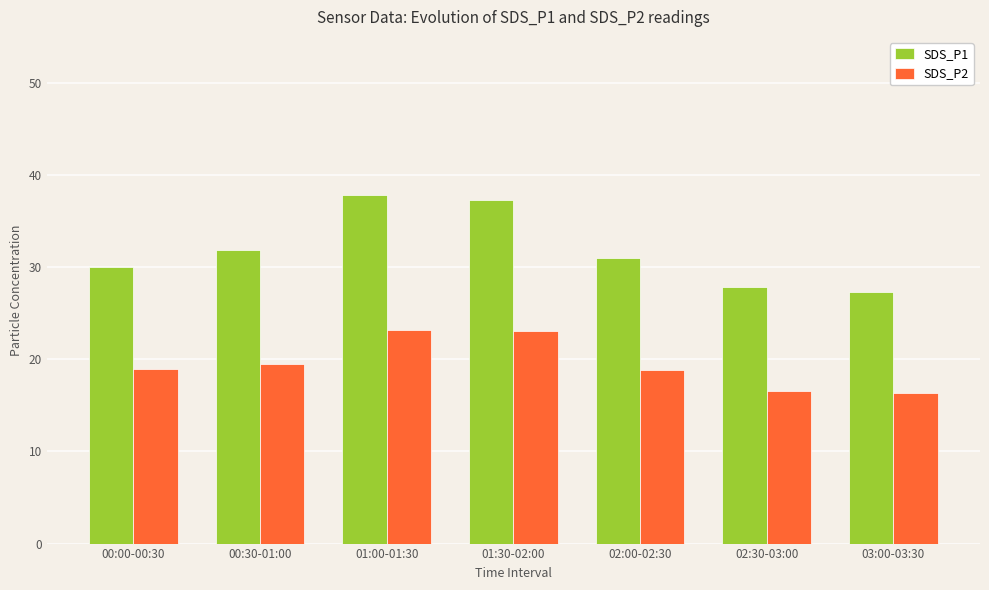

How many bars are there in each group?

2